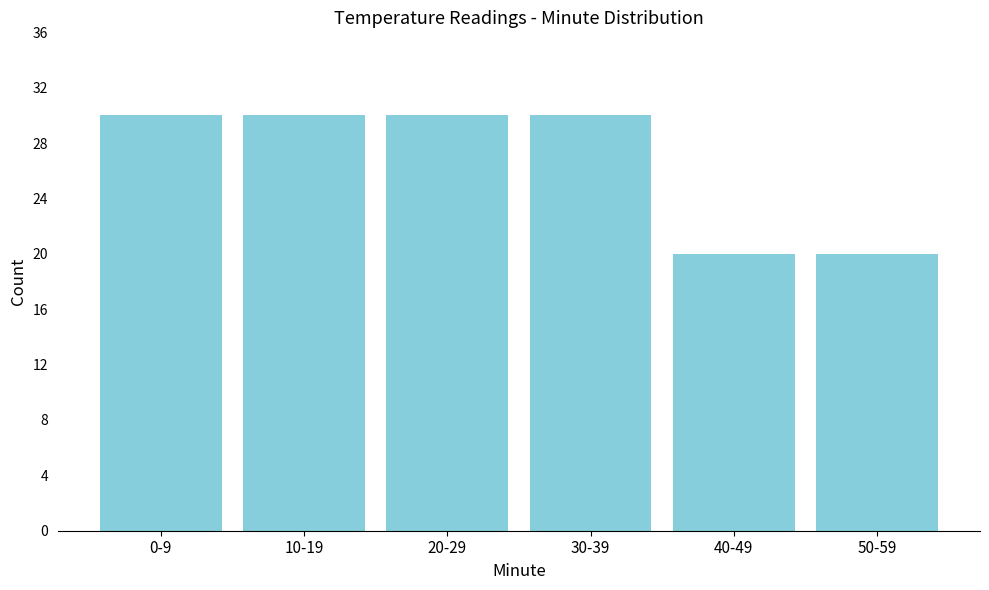

Reading right to left, what are all the values shown in this chart?

20	20	30	30	30	30